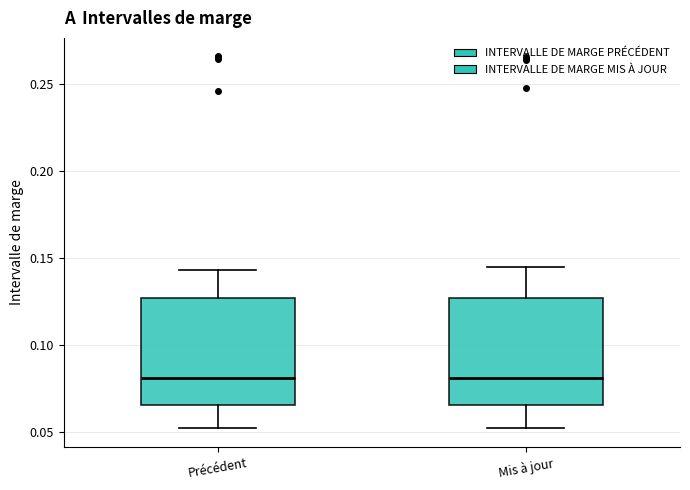

Reading left to right, read every box against the y-axis: the position of its median line, the range the box covers, and the ends of its whiskers. The values are not printed on the chart, so give them approximately, as read against the axis.

Précédent: median 0.080, box 0.065 to 0.125, whiskers 0.050 to 0.145
Mis à jour: median 0.080, box 0.065 to 0.125, whiskers 0.050 to 0.145